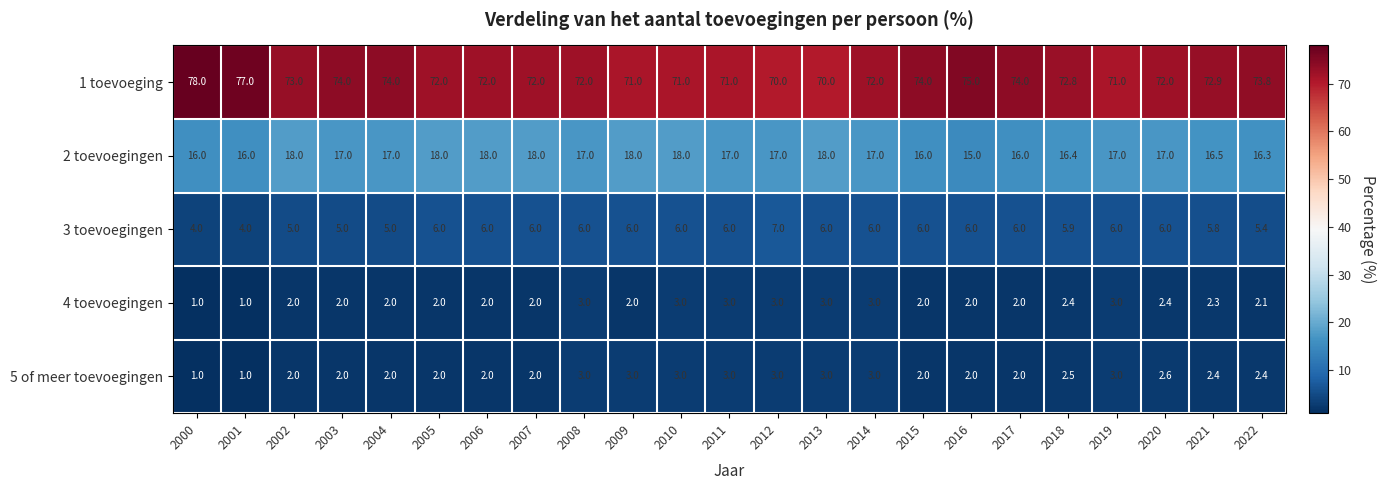

The value of 5 of meer toevoegingen at 2020 is 2.6. True or false?

True